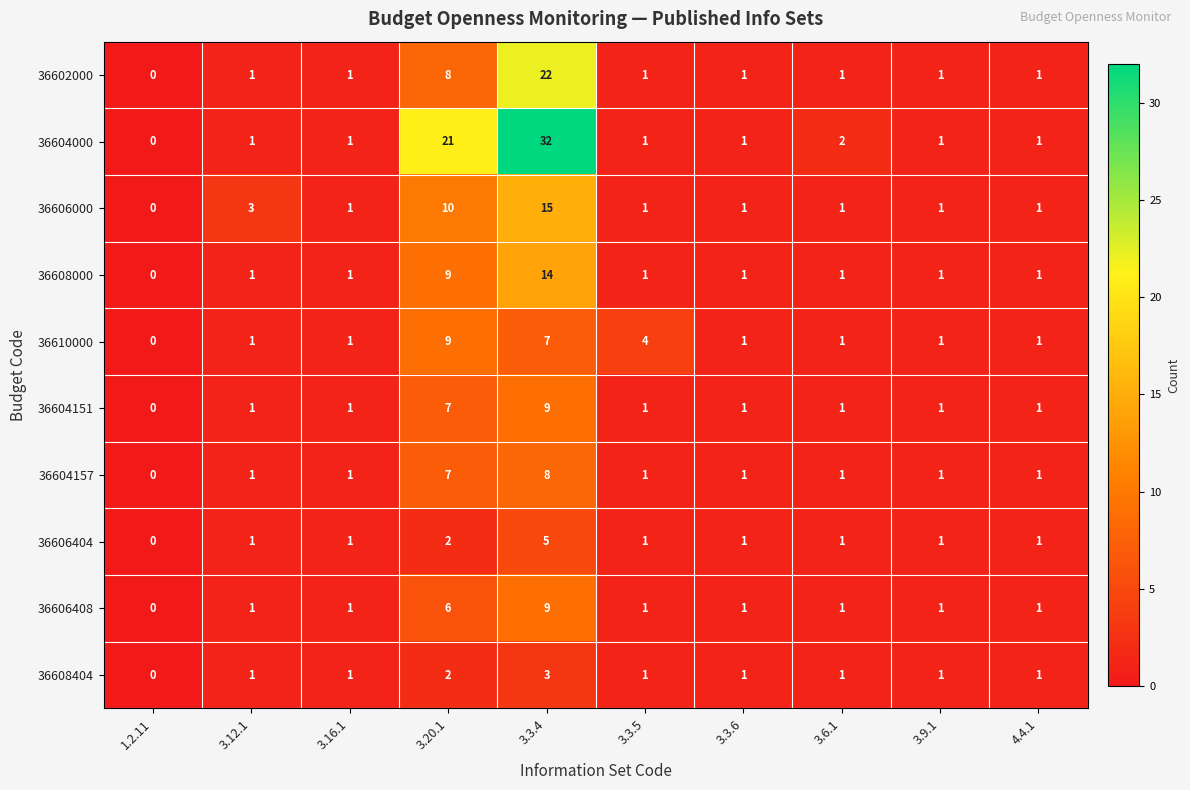

What is the sum of all 36606408 values?

22